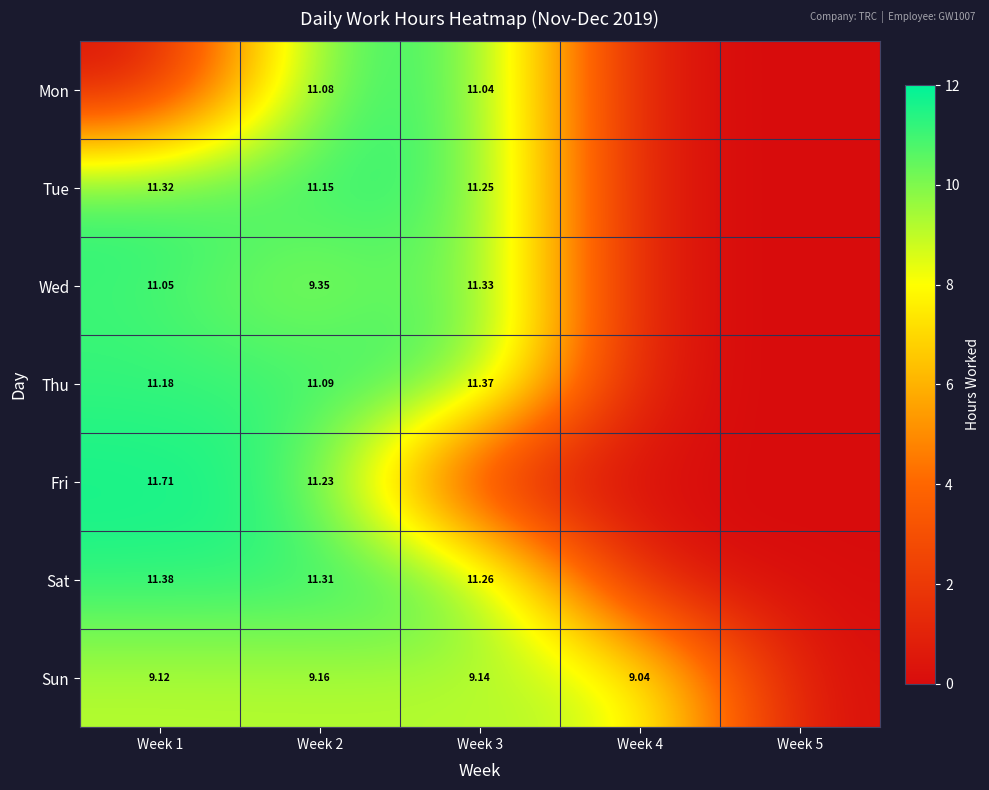

What is the total value across all series at Week 4?

9.0